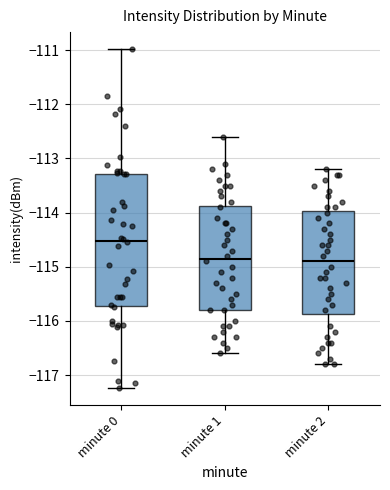

Reading left to right, read every box against the y-axis: the position of its median line, the range the box covers, and the ends of its whiskers. The values are not printed on the chart, so give them approximately, as read against the axis.

minute 0: median -114.5, box -115.7 to -113.3, whiskers -117.2 to -111.0
minute 1: median -114.8, box -115.8 to -113.9, whiskers -116.6 to -112.6
minute 2: median -114.9, box -115.9 to -114.0, whiskers -116.8 to -113.2